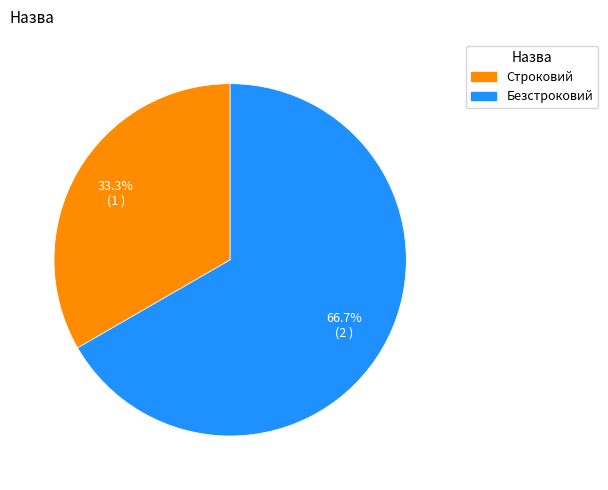

True or false: Безстроковий accounts for 78% of the total.

False